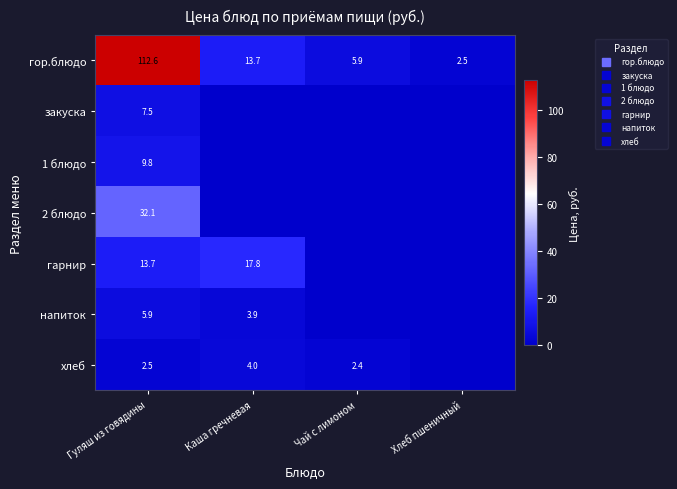

What is the difference between the 1 блюдо values at Чай с лимоном and Гуляш из говядины?

9.8